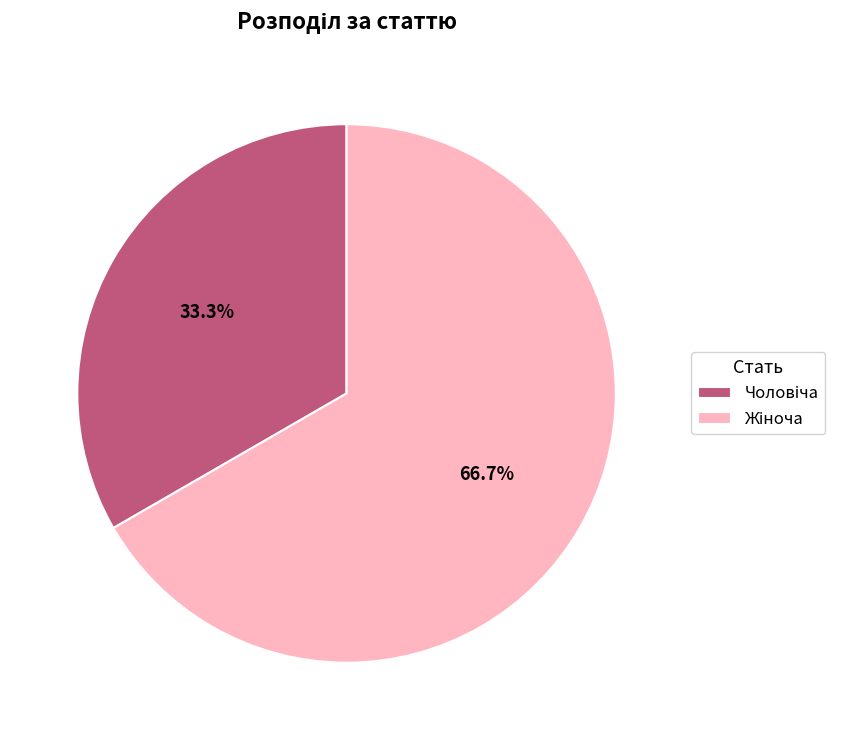

Is there a majority slice in this chart?

Yes